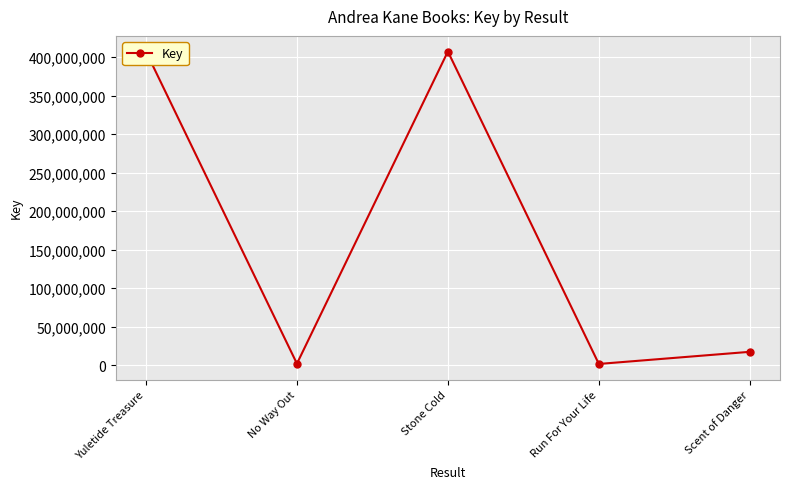

Which has a higher value, No Way Out or Run For Your Life?

No Way Out